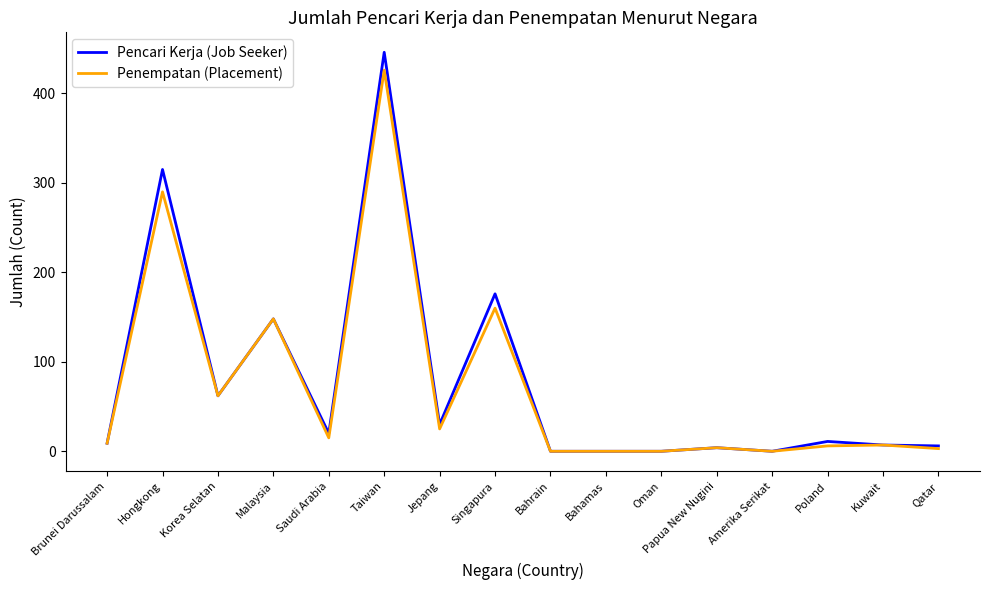

At which category is the sum across all series the highest?

Taiwan